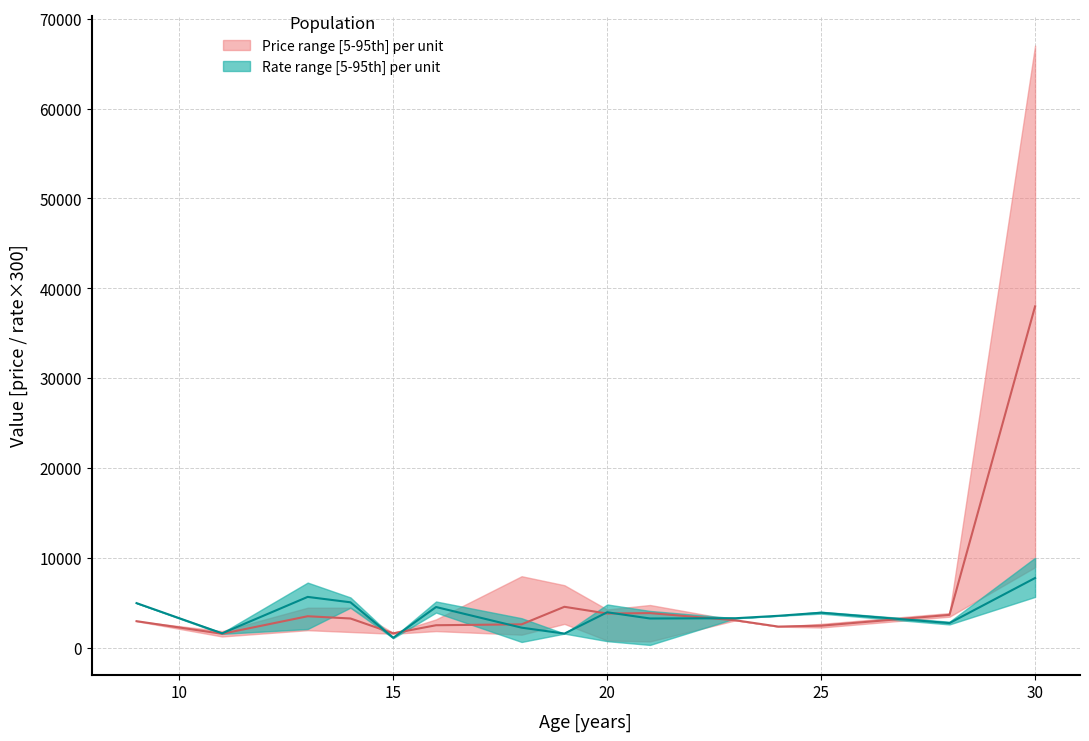

What is the difference between the p_upper values at 25 and 13?

1800.0